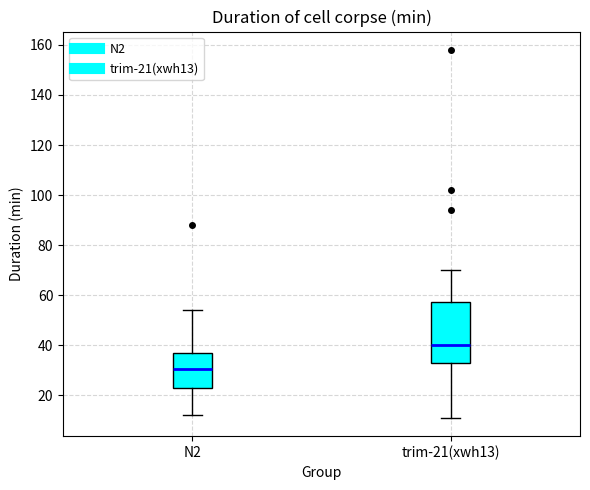

Reading left to right, transcribe this box plot: for each box, give where its median line is, the range the box spans, and where its two whiskers end, as read against the y-axis. The values are not printed on the chart, so give them approximately, as read against the axis.

N2: median 30, box 24 to 36, whiskers 12 to 54
trim-21(xwh13): median 40, box 34 to 58, whiskers 12 to 70